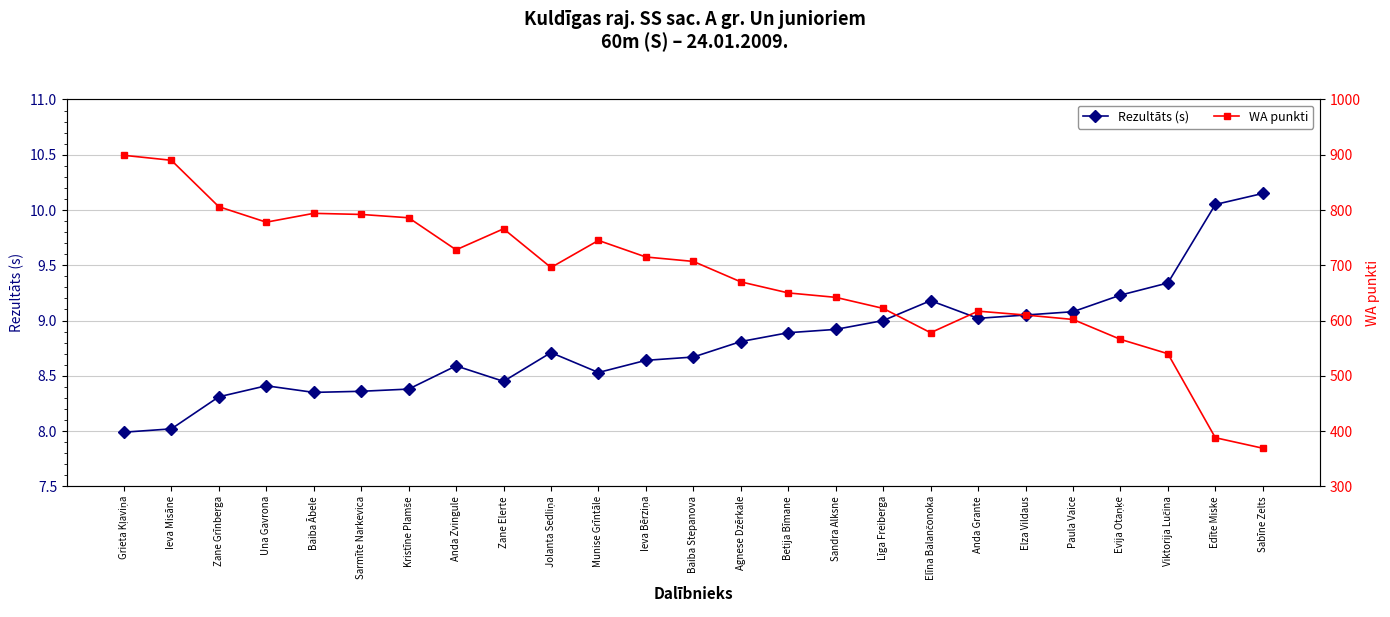

The WA punkti series shows 715.0 at Ieva Bērziņa. True or false?

True